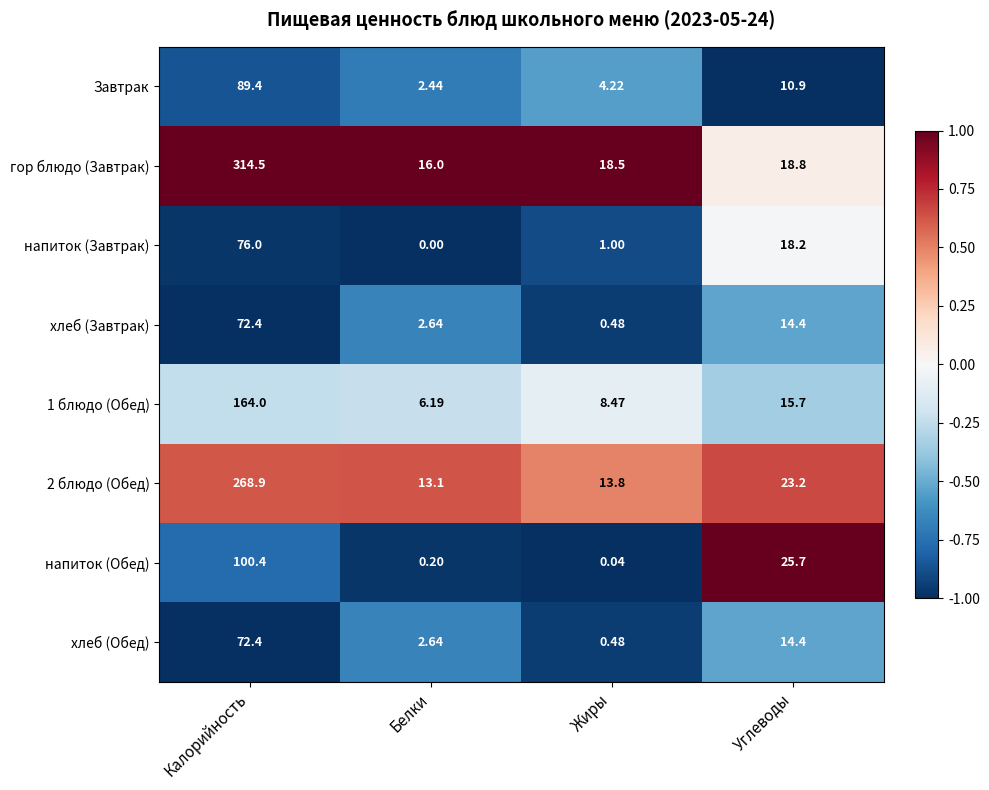

Which series has the largest range (max minus min)?

гор блюдо (Завтрак)